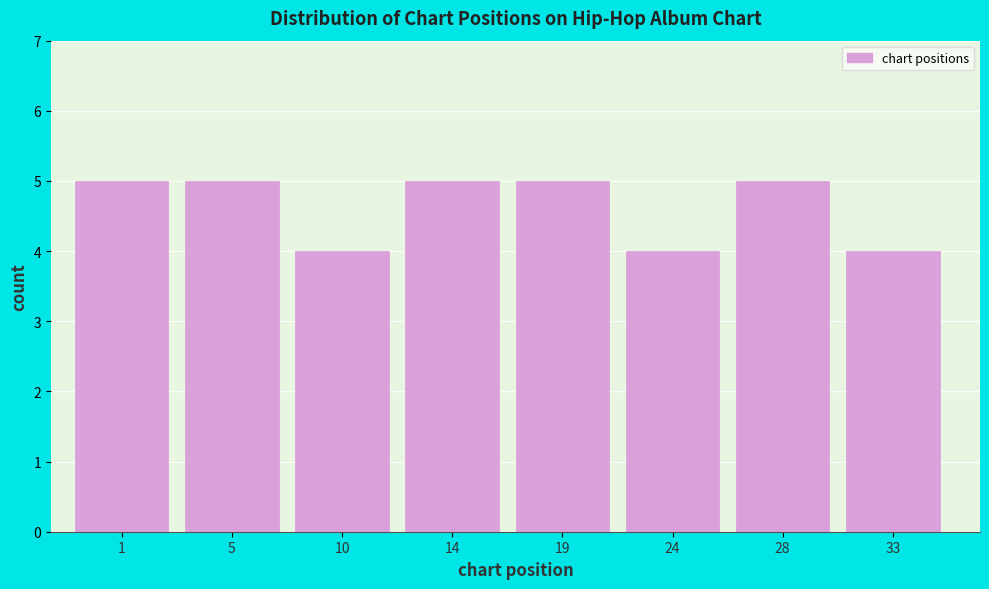

Reading left to right, extract all data points from this chart.

1=5	5=5	10=4	14=5	19=5	24=4	28=5	33=4